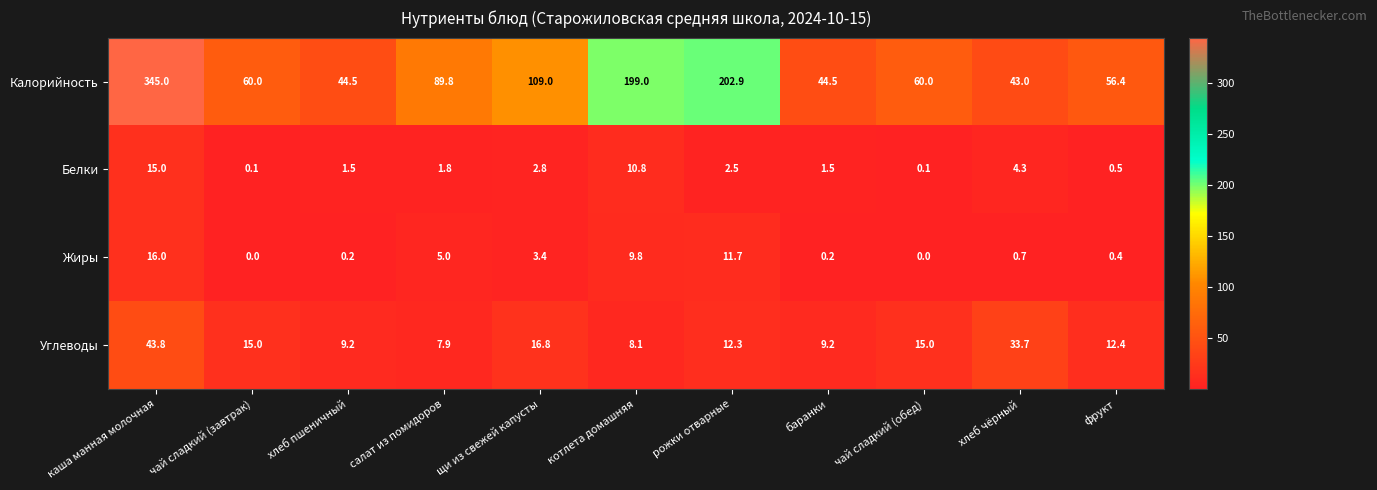

True or false: Белки has a value of 0.1 at чай сладкий (обед).

True